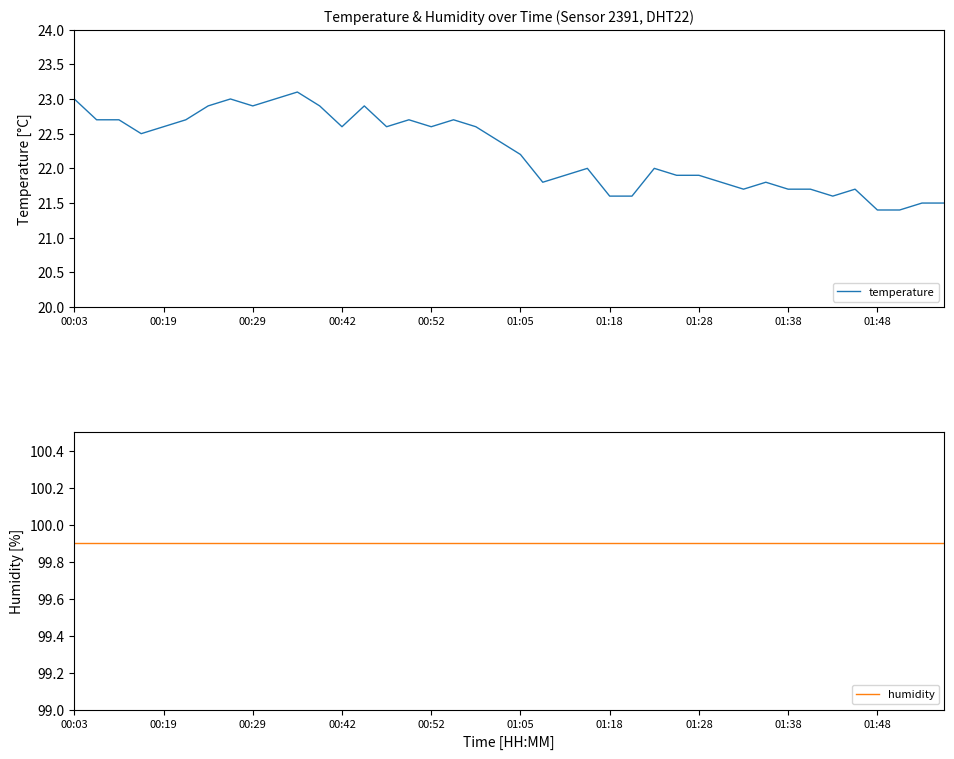

True or false: humidity and temperature cross at least once.

False